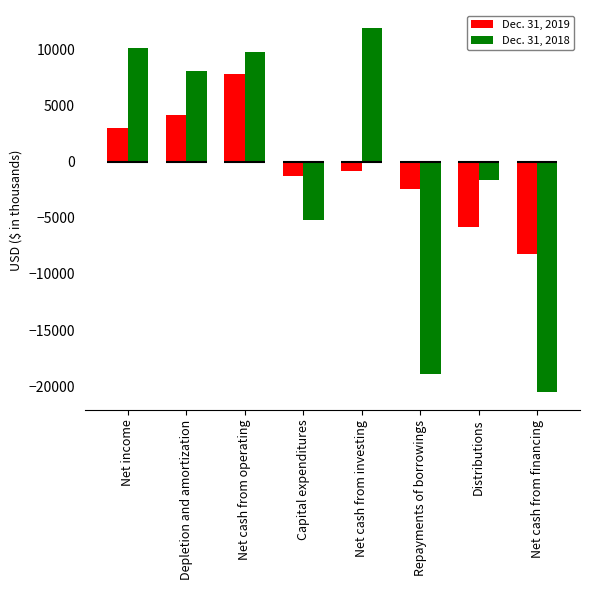

How many bars are there in each group?

2